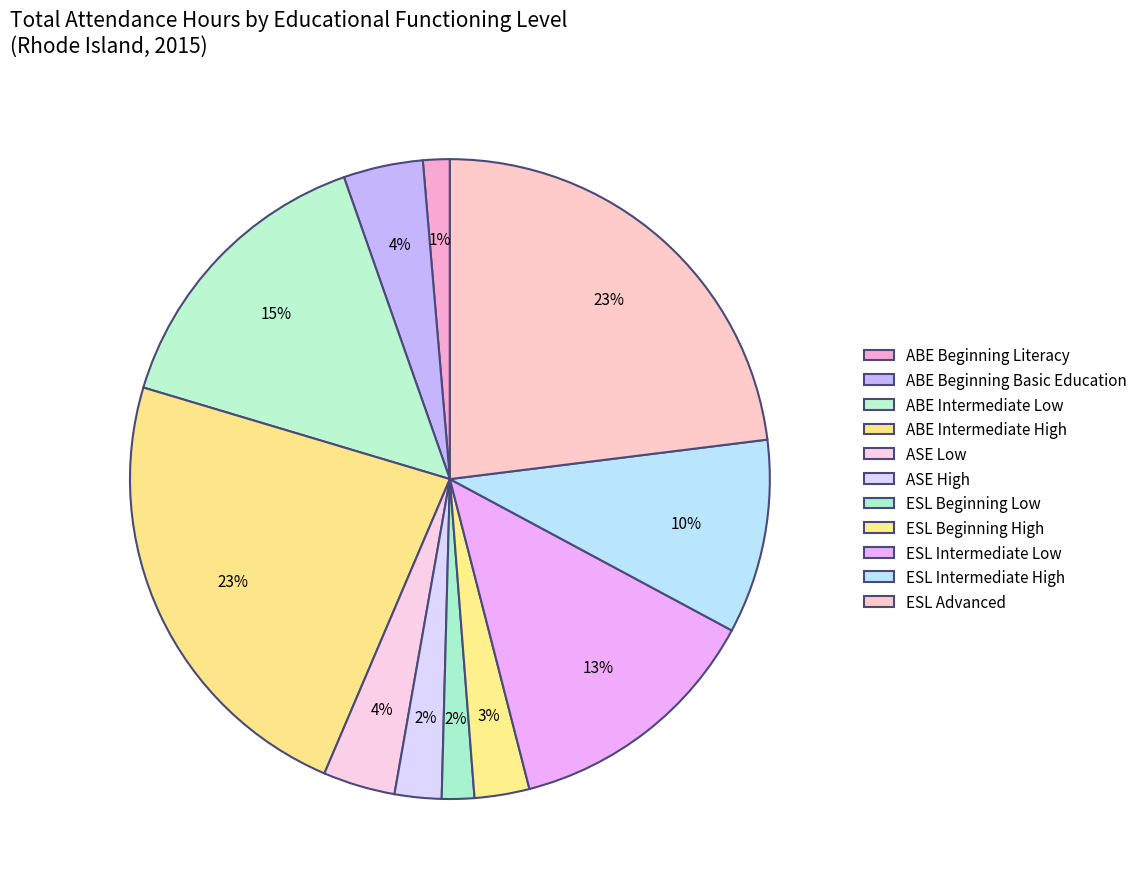

Does any single category account for the majority?

No